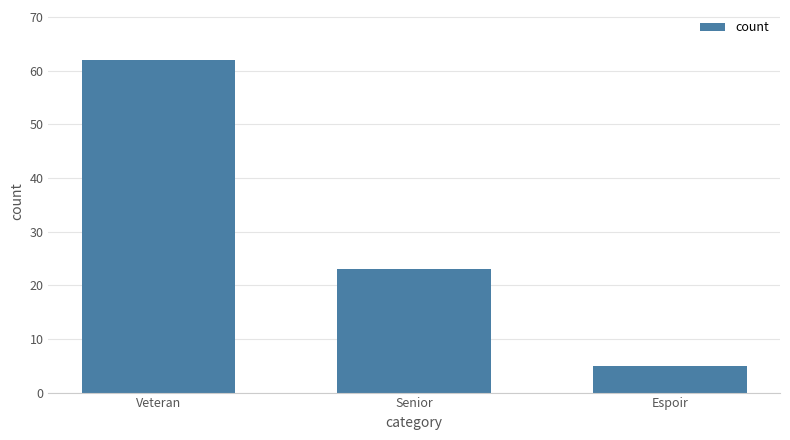

The value at Senior is 23. True or false?

True